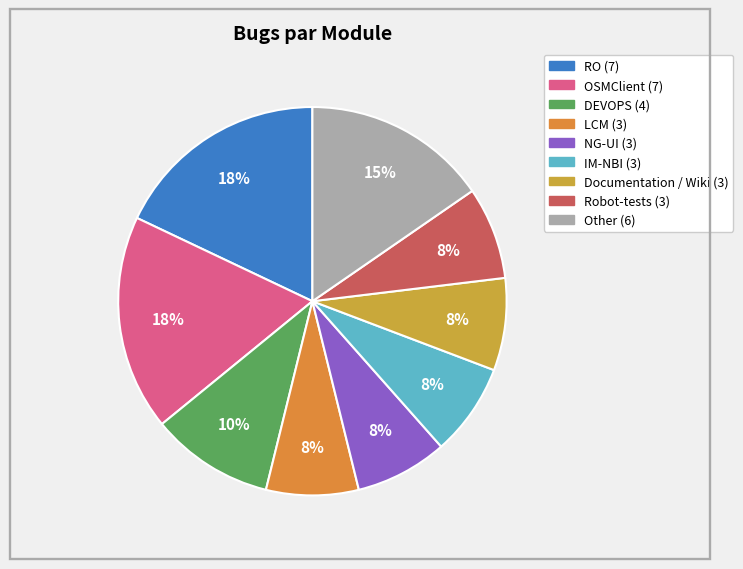

Count the number of slices in the pie.

9